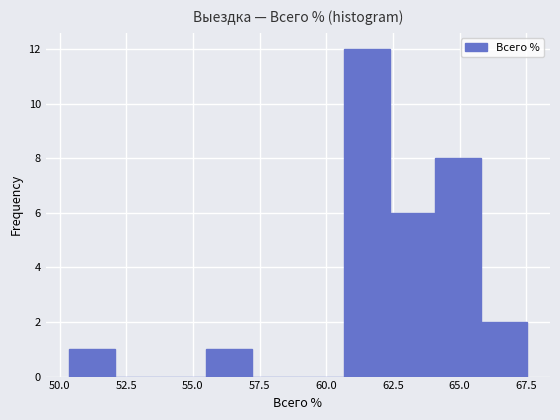

Read against the x-axis, roughly where is the centre of the tallest bar?

61.5